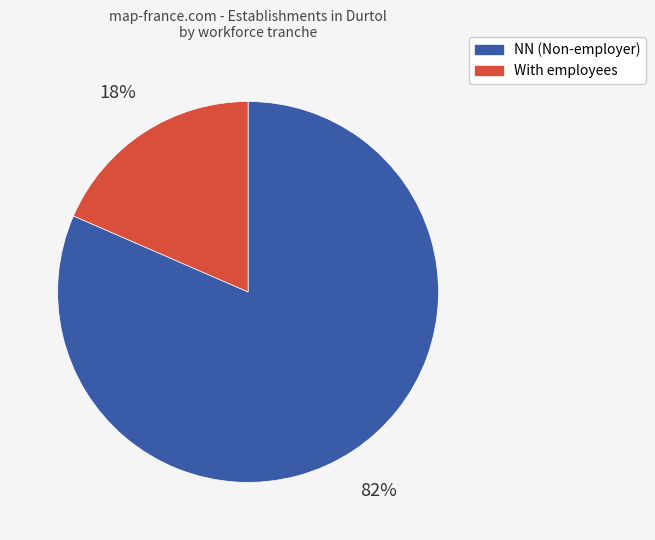

To the nearest percent, what is the average slice percentage?

50%